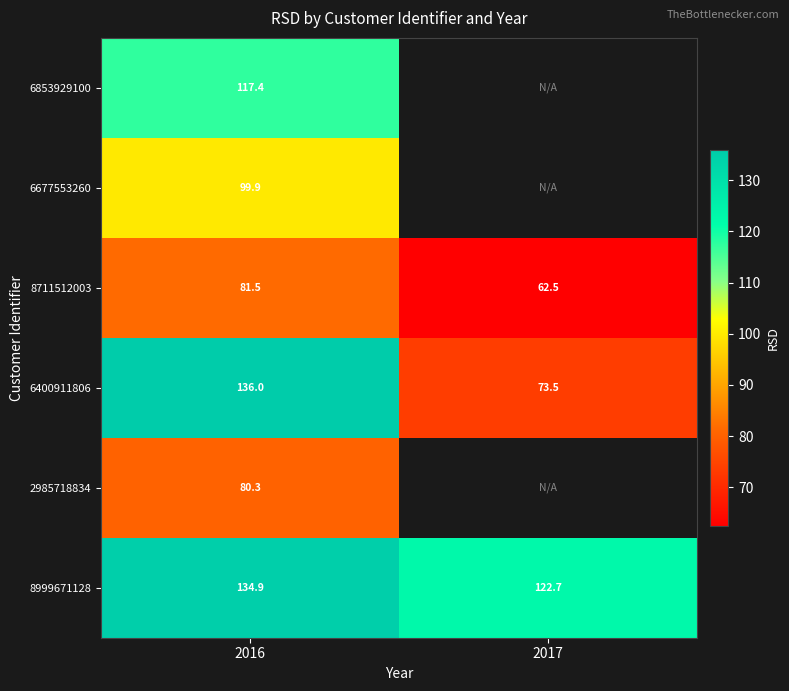

What is the highest value of the 8711512003 series?

81.5